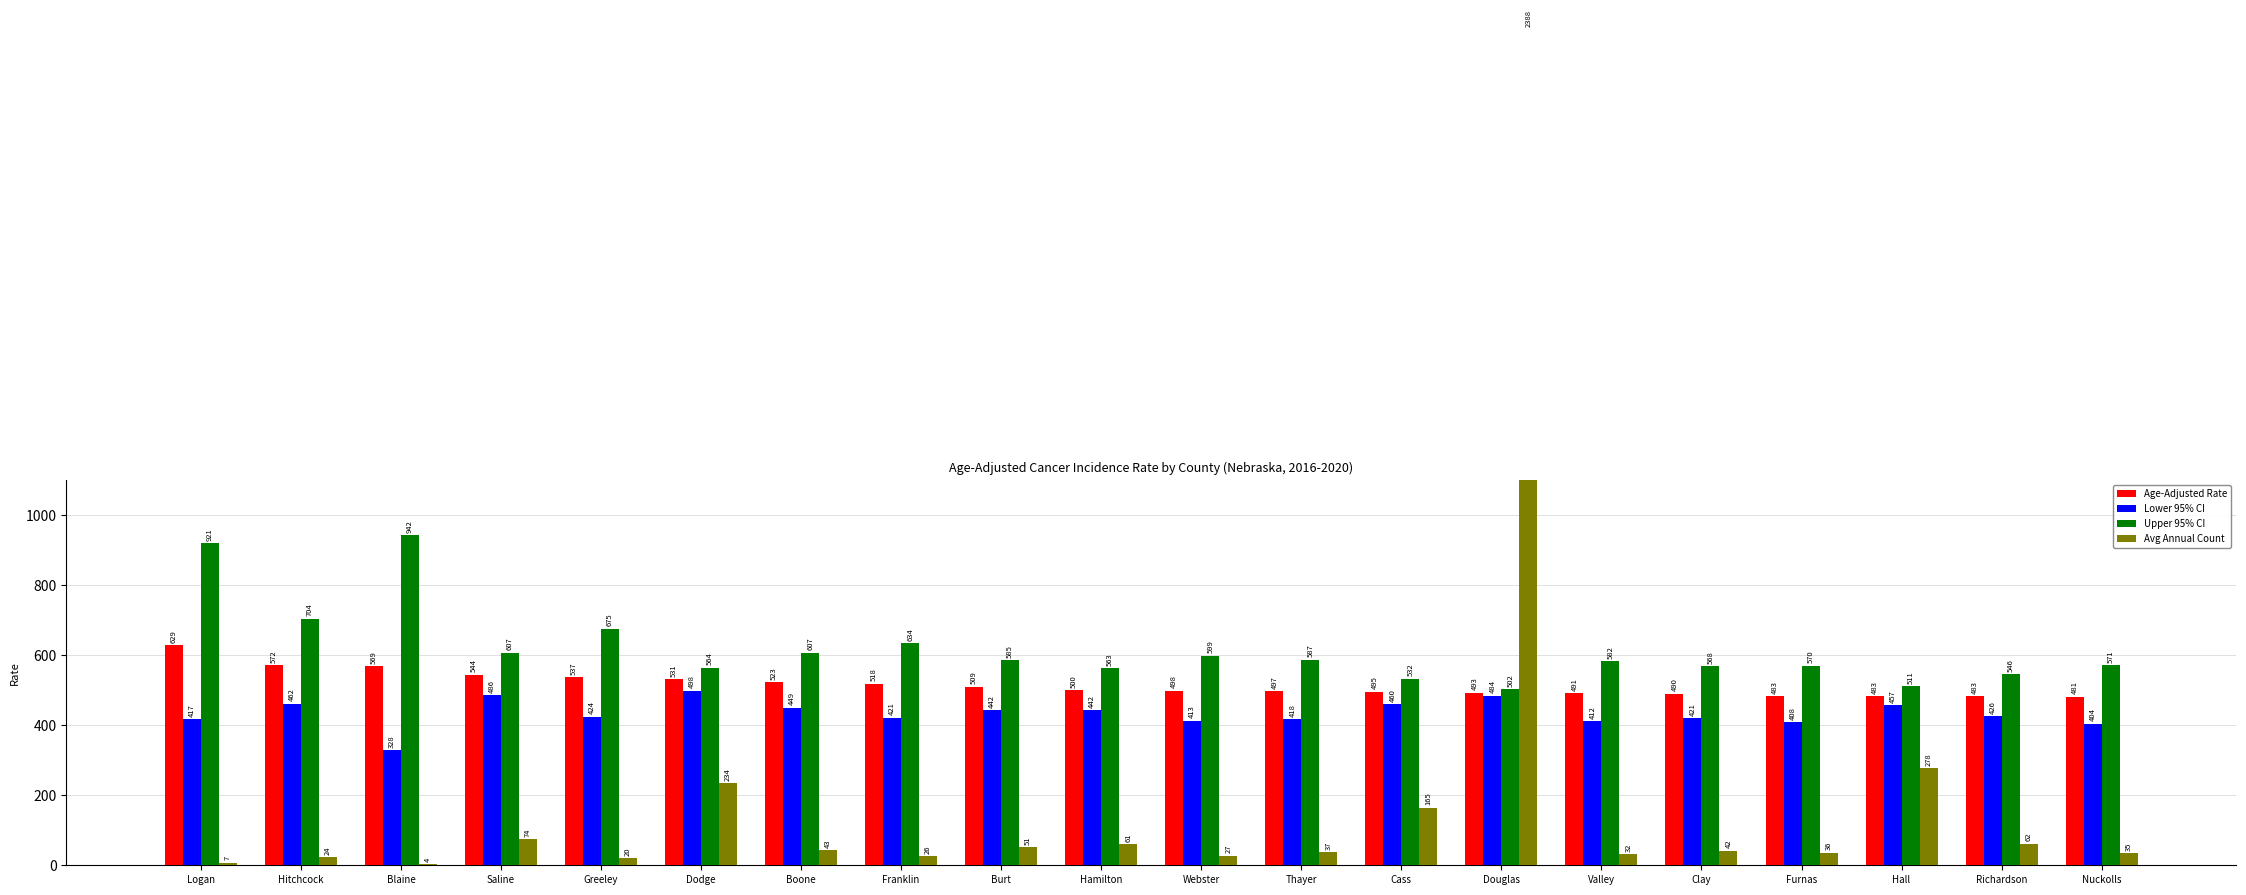

What is the difference between the Avg Annual Count values at Blaine and Hall?

274.0